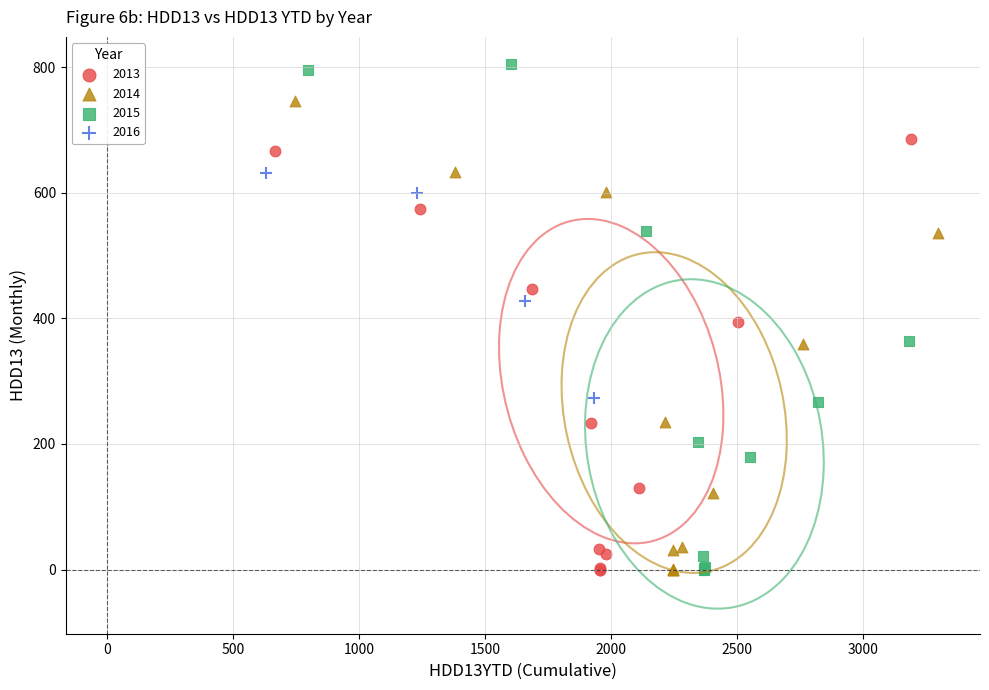

Which series contains the highest Y value?

2015